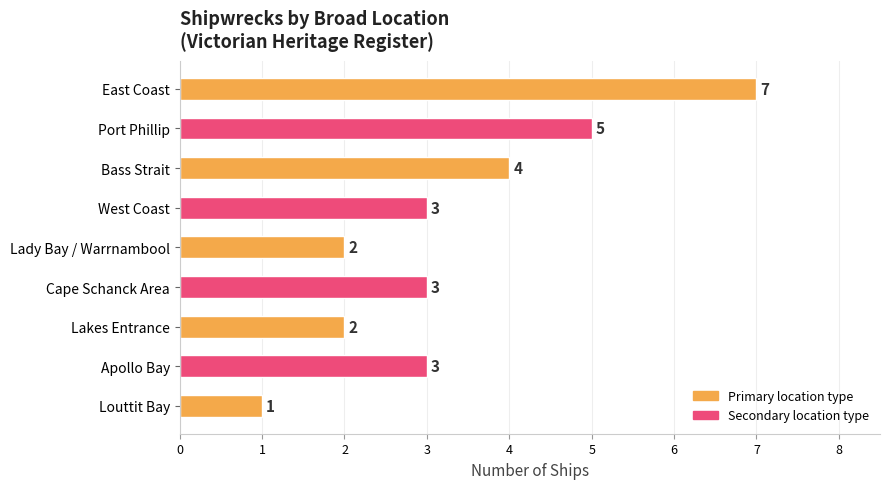

How many series are shown in this chart?

1